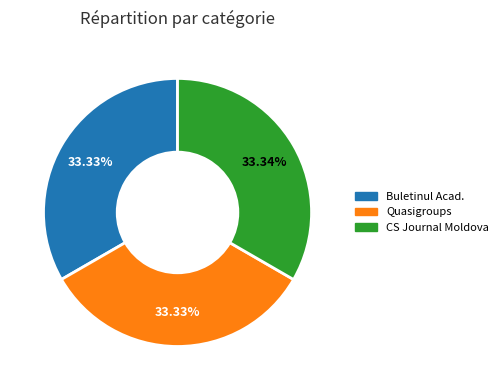

Combined, do CS Journal Moldova and Quasigroups account for over 50%?

Yes